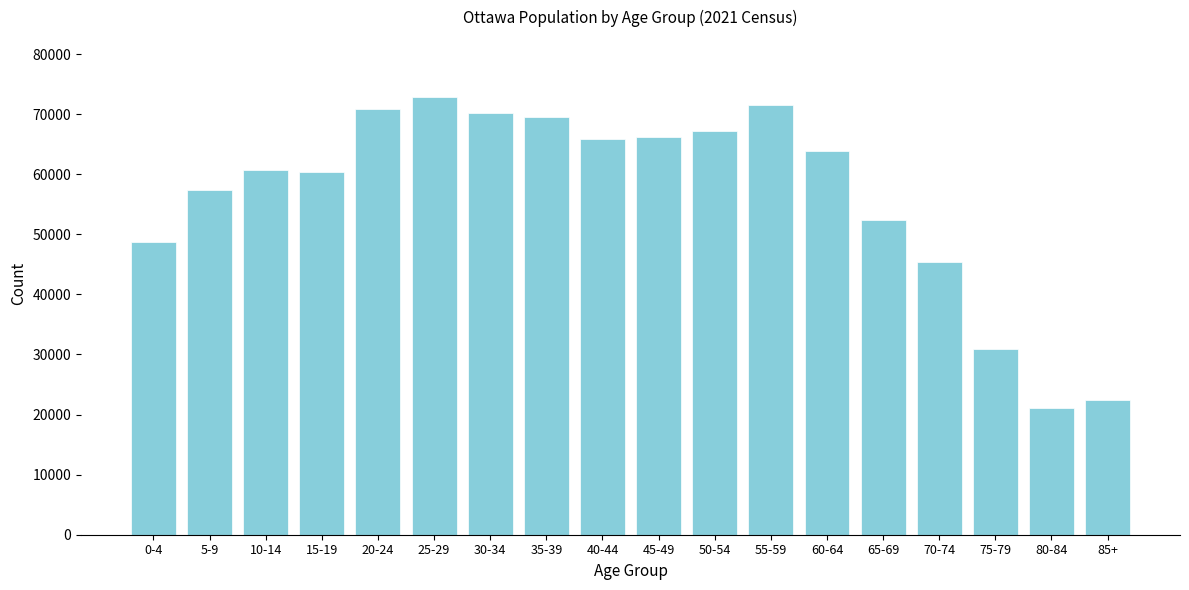

What is the change in value from 20-24 to 65-69?

-18430